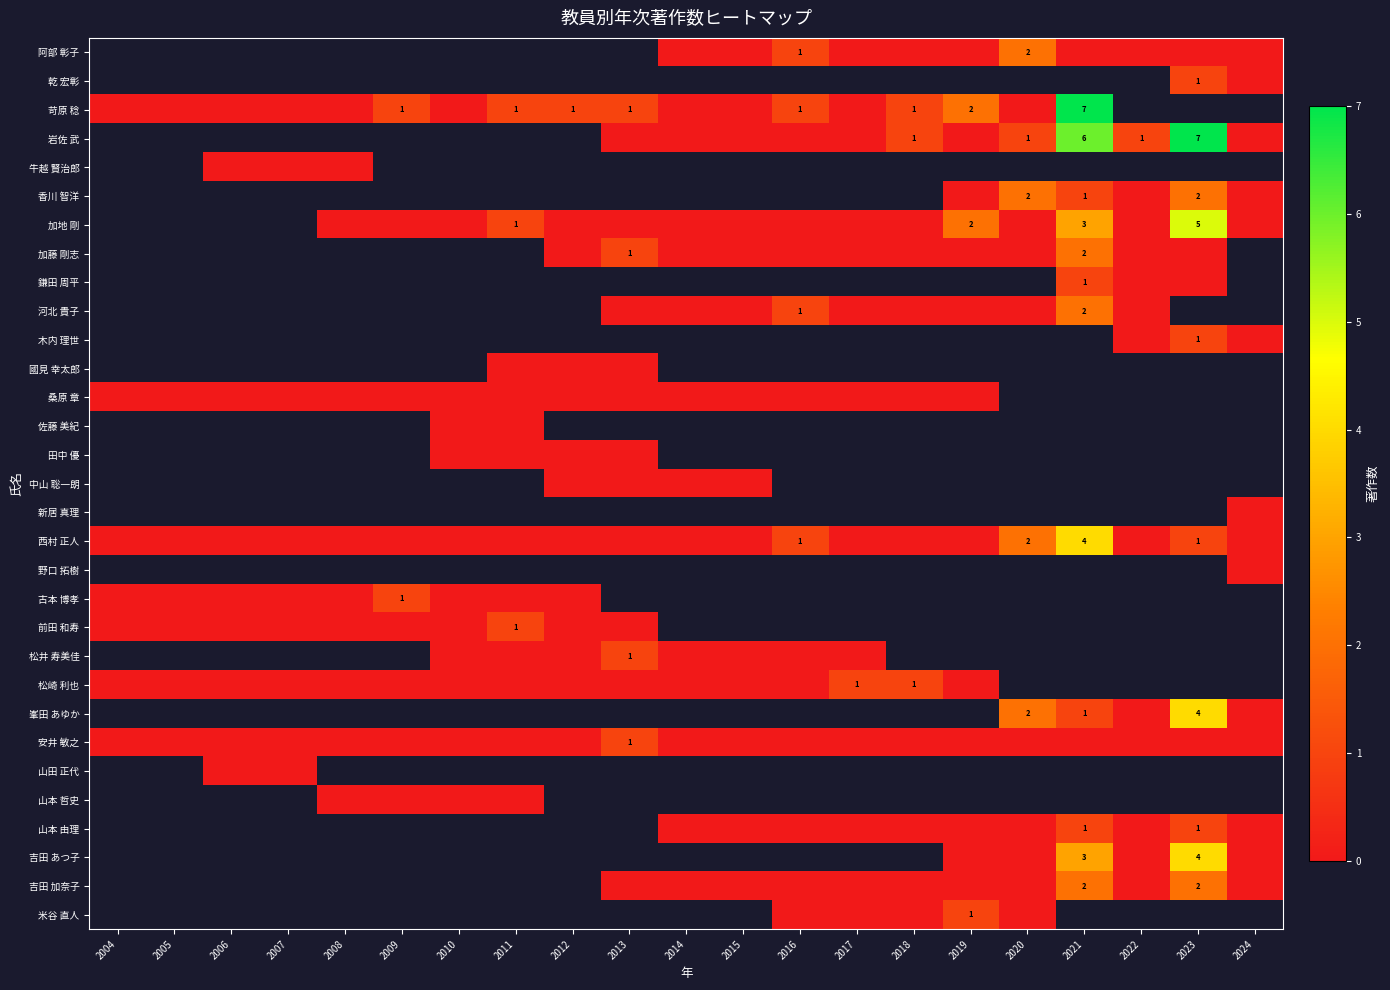

Which has a higher value, 2006 or 2016?

2016